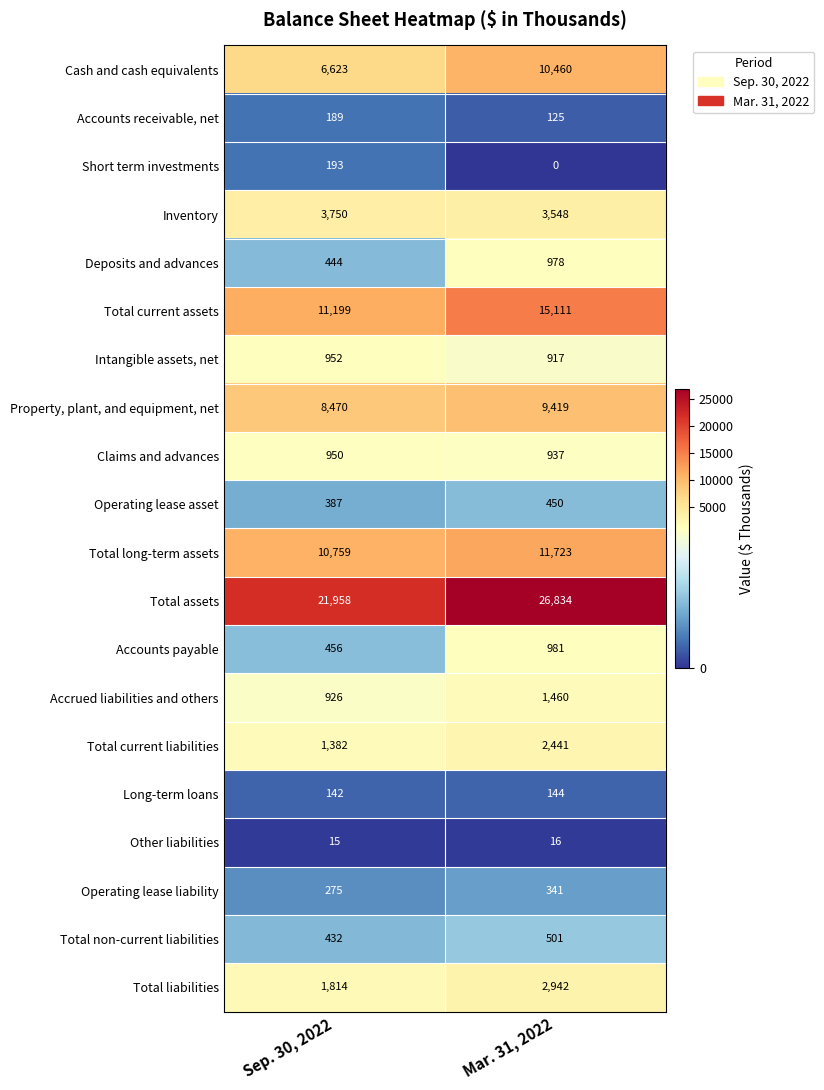

Between Sep. 30, 2022 and Mar. 31, 2022, which series saw the biggest shift?

Total assets